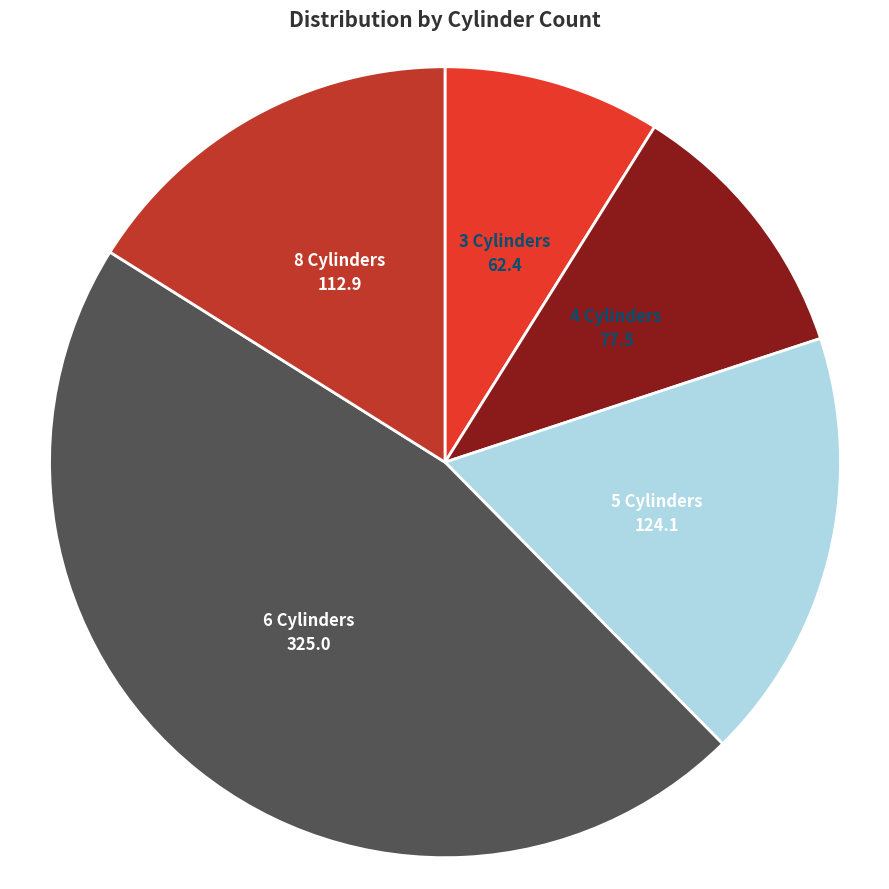

Does any single category account for the majority?

No